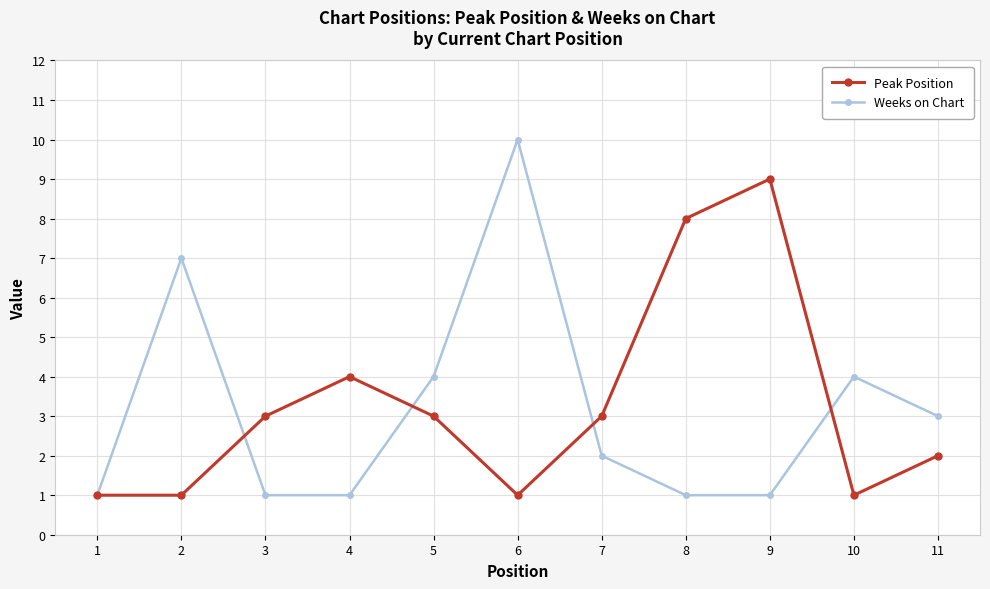

What is the difference between the highest and lowest values at 11?

1